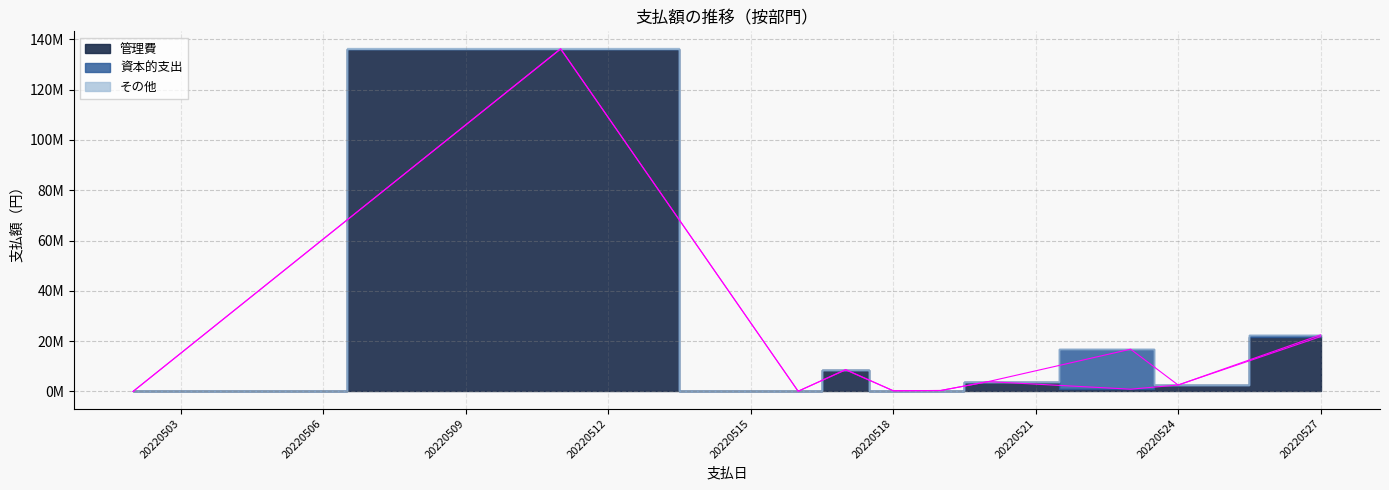

True or false: 管理費ライン and 資本的支出ライン intersect in this chart.

False